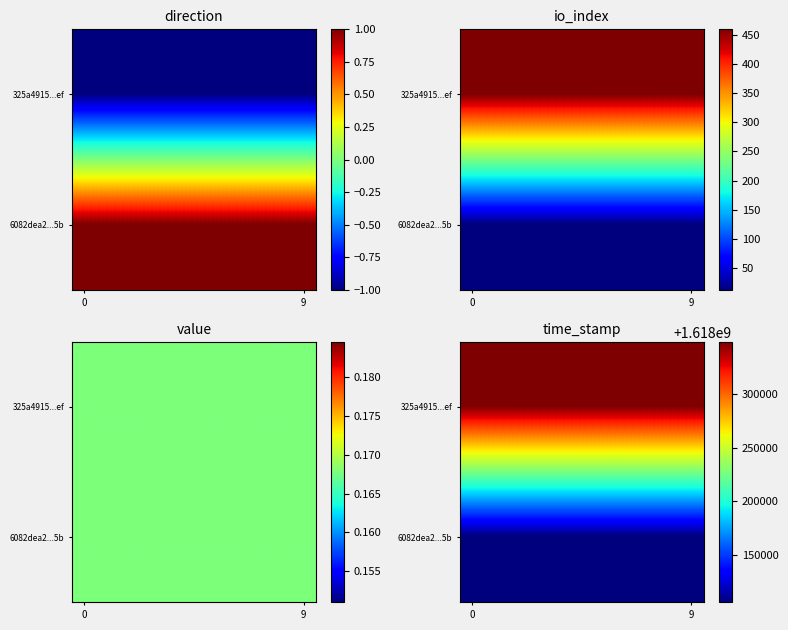

What is the maximum value for 6082dea2...5b?

1618105954